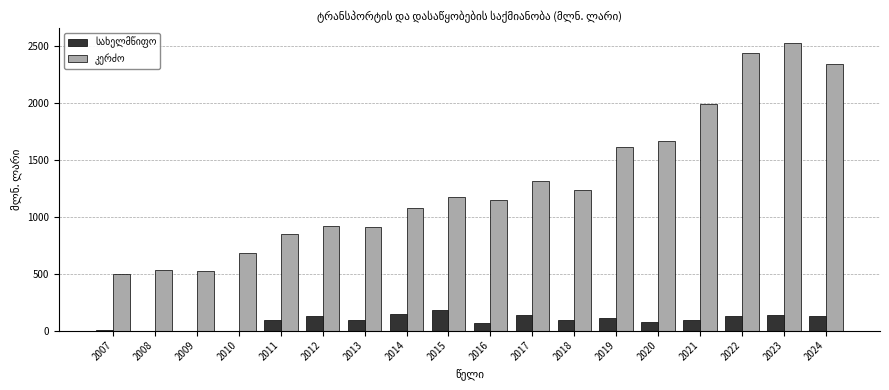

What is the maximum value shown in the chart?

2530.5